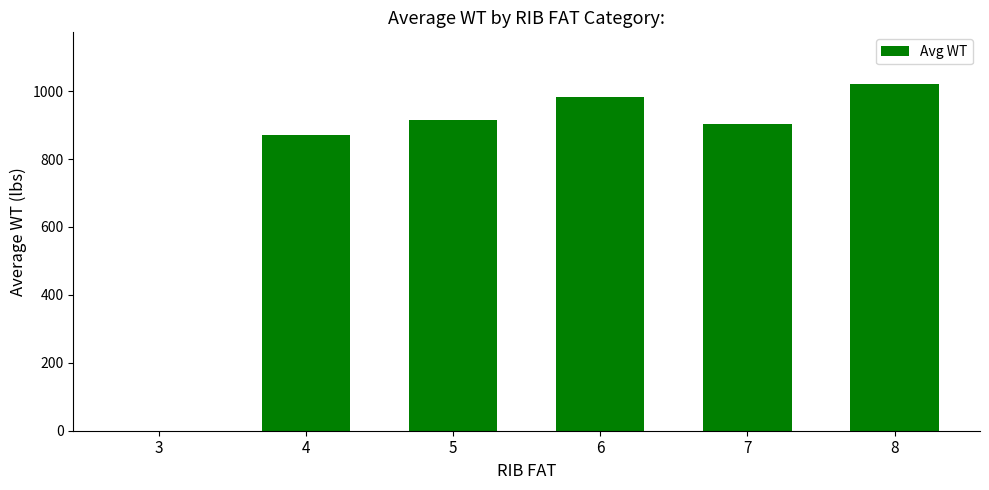

True or false: the data shows 1505.6 at 5.

False